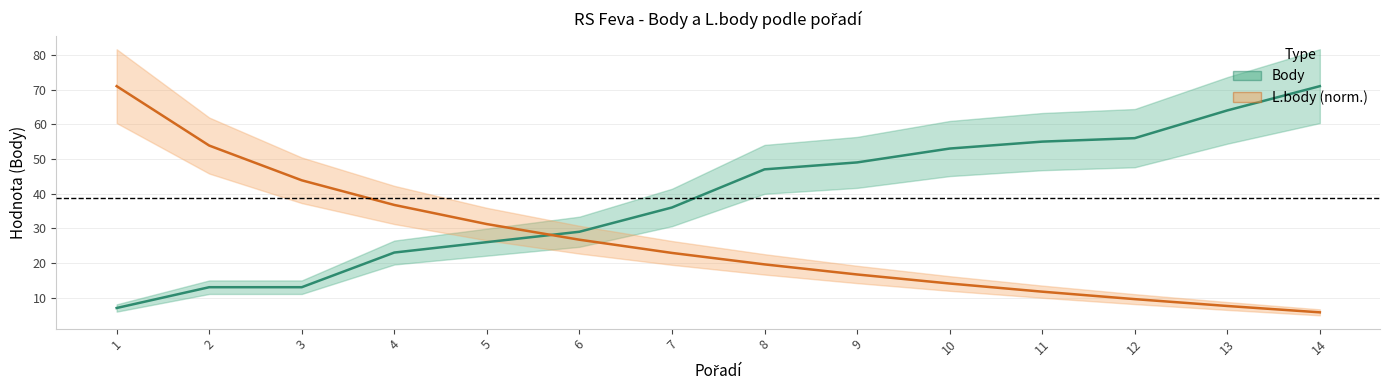

How many data points in Body are above 47?

6